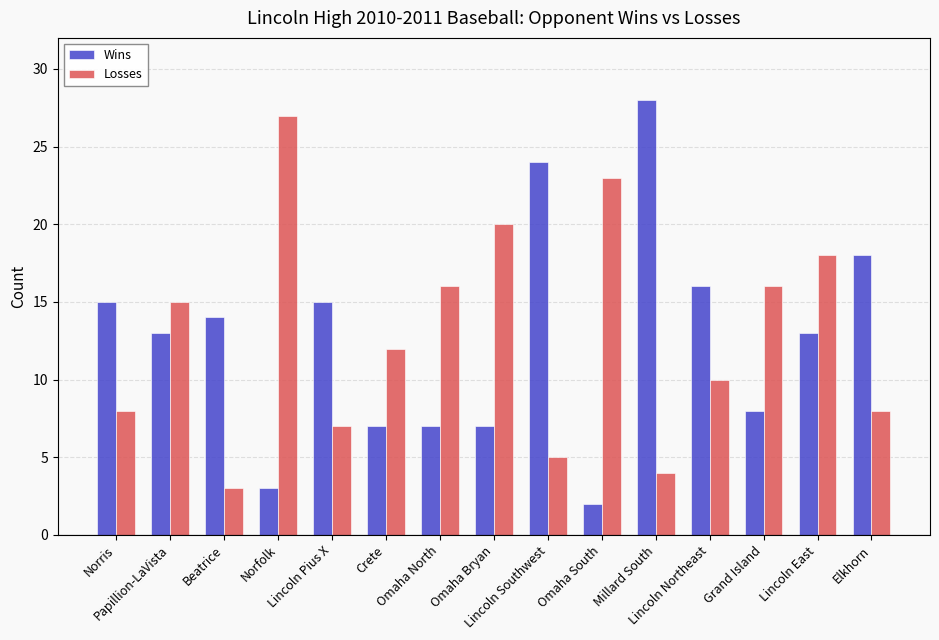

What is the minimum value shown in the chart?

2